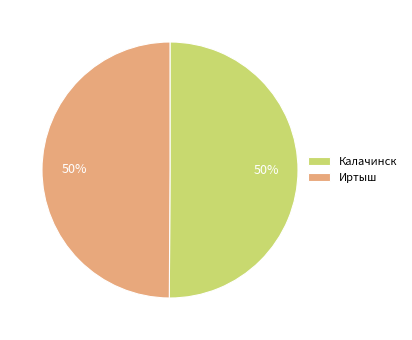

Count the number of slices in the pie.

2